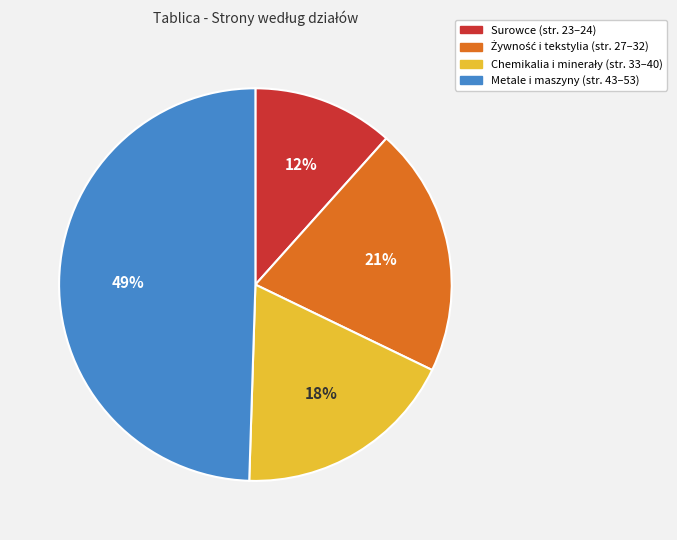

Does any single category account for the majority?

No